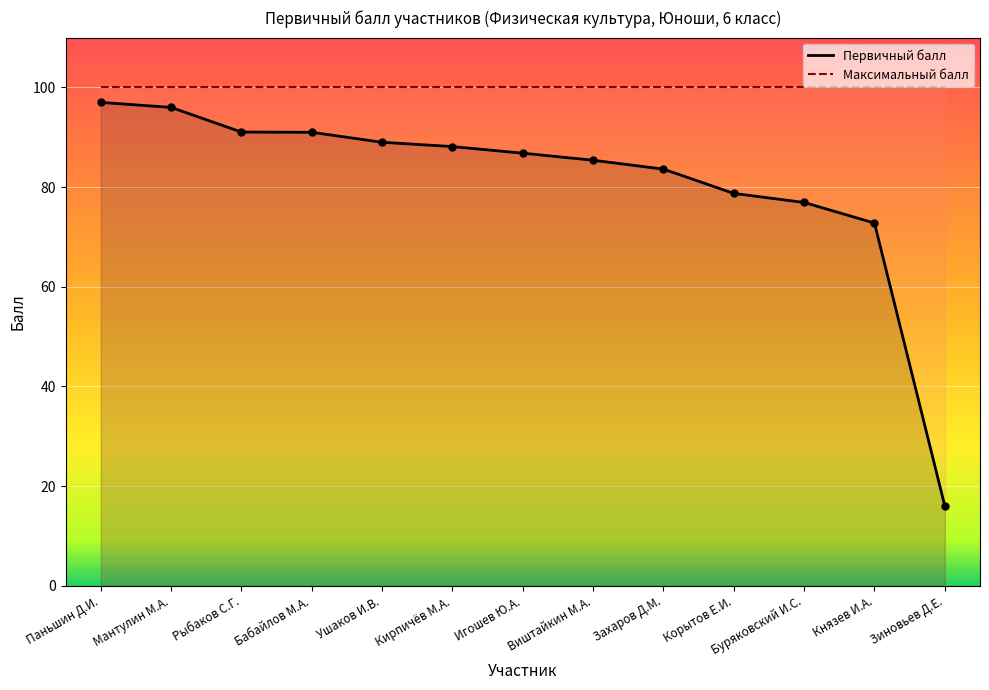

What is the smallest value displayed?

16.0